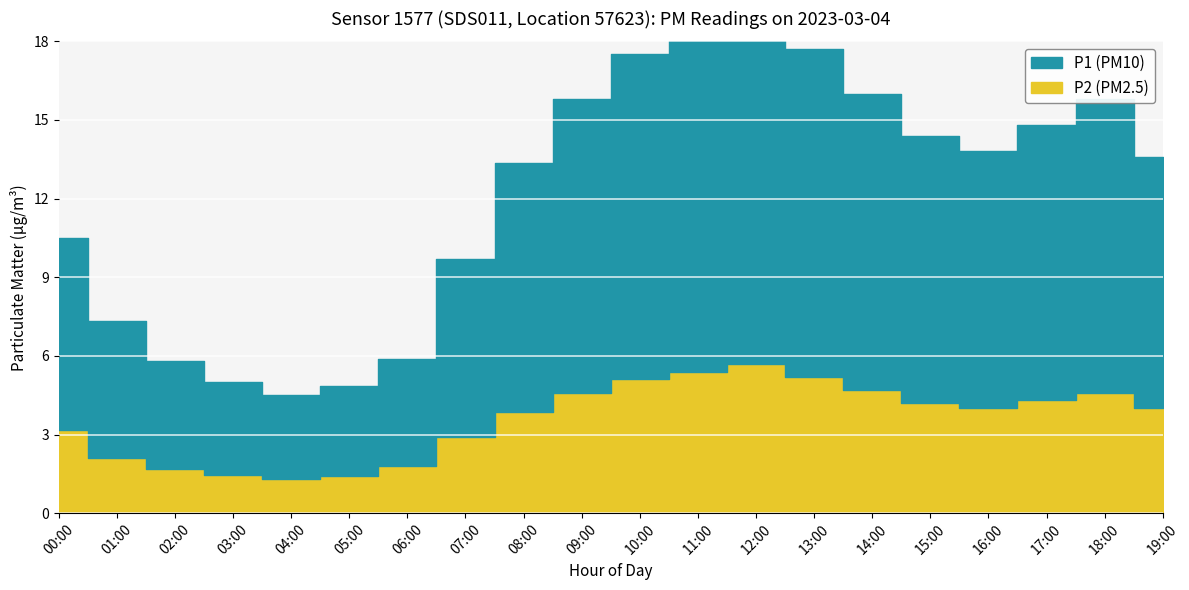

Where is the first local maximum for P1?

12:00